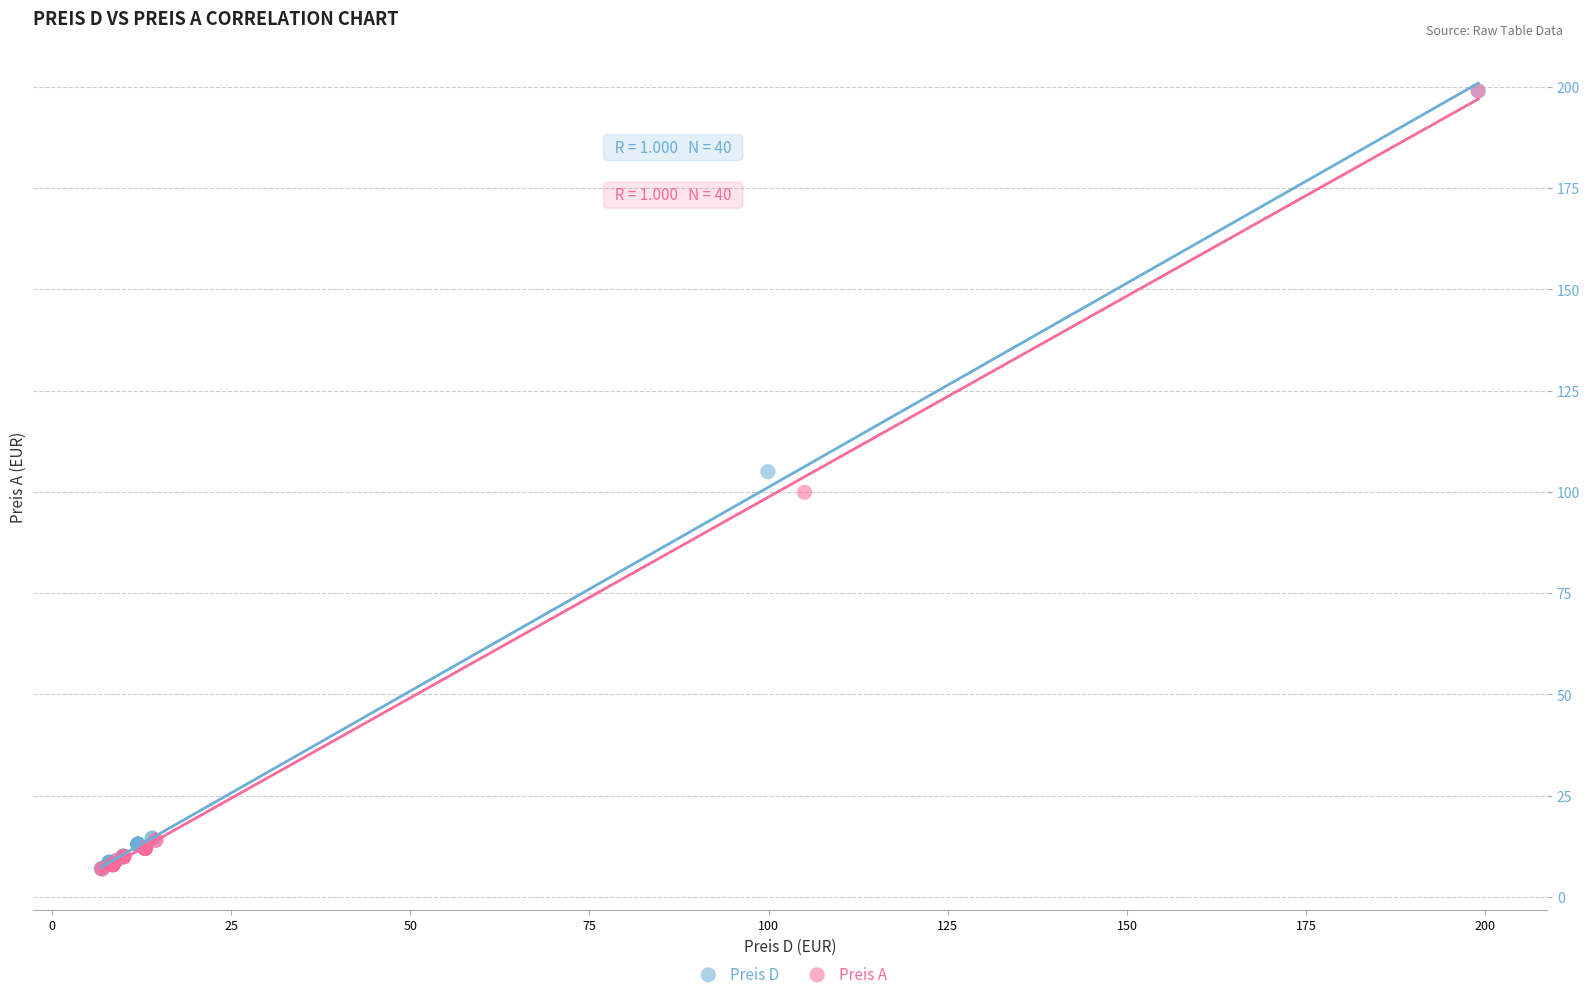

Which series has the largest Y range (max minus min)?

Preis A